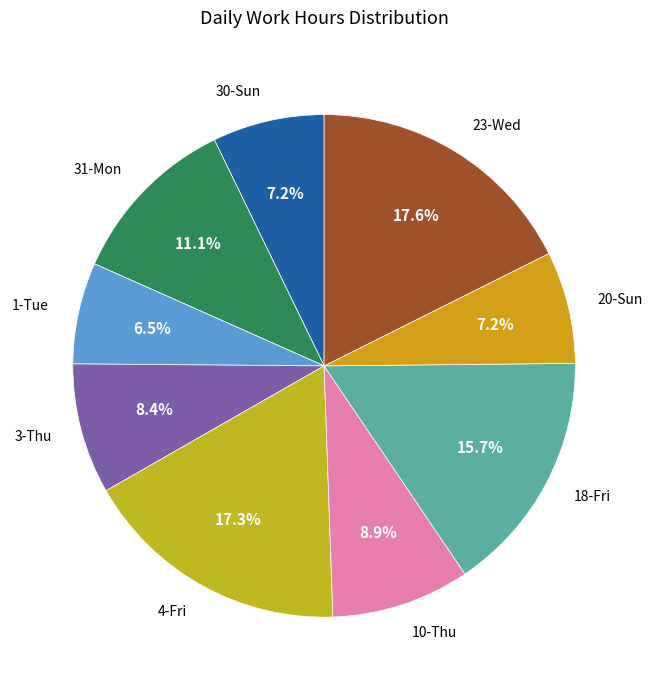

Which has a higher value, 30-Sun or 4-Fri?

4-Fri